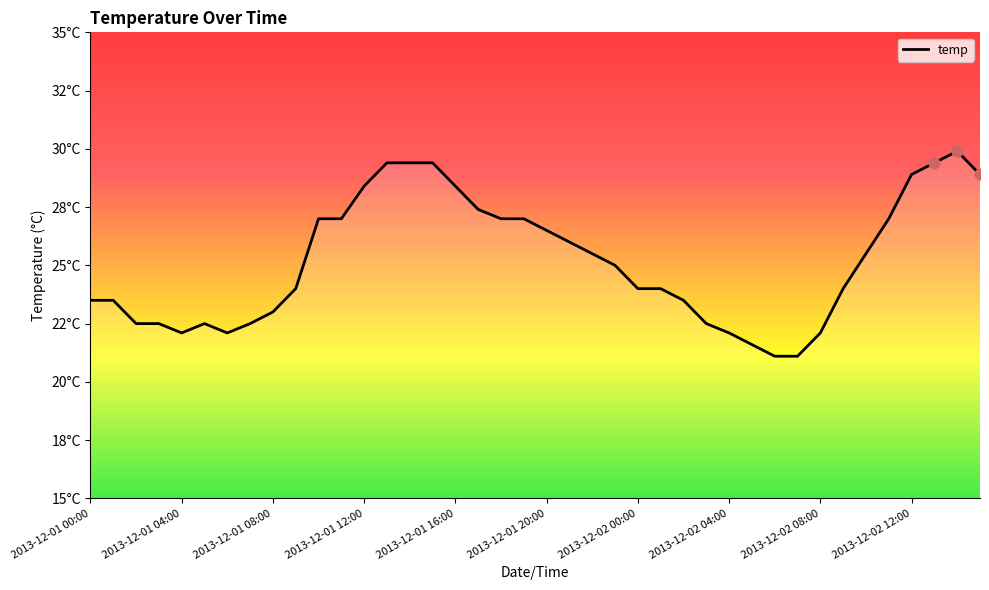

Between 2013-12-01 15:00 and 2013-12-01 23:00, which is larger?

2013-12-01 15:00